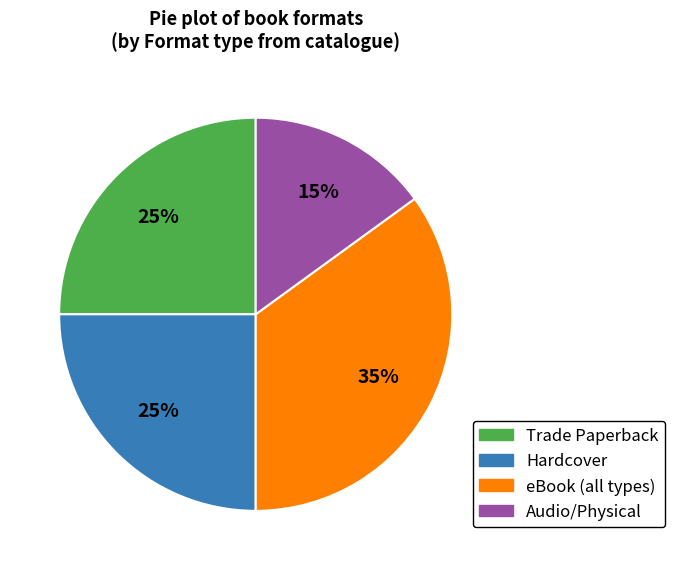

Count the number of slices in the pie.

4